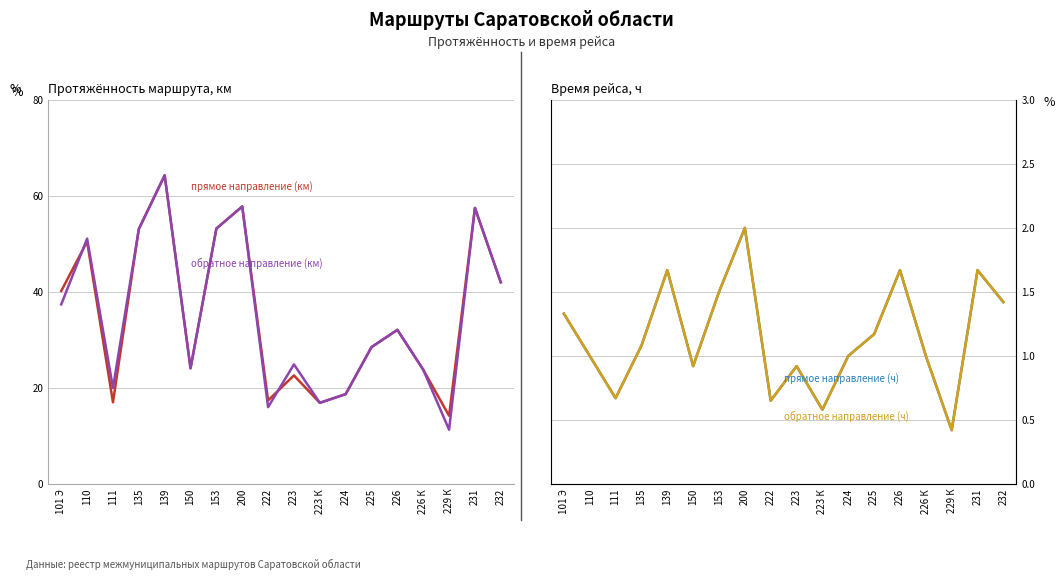

What is the sum of the обратное направление (км) values at 226 and 231?

89.6